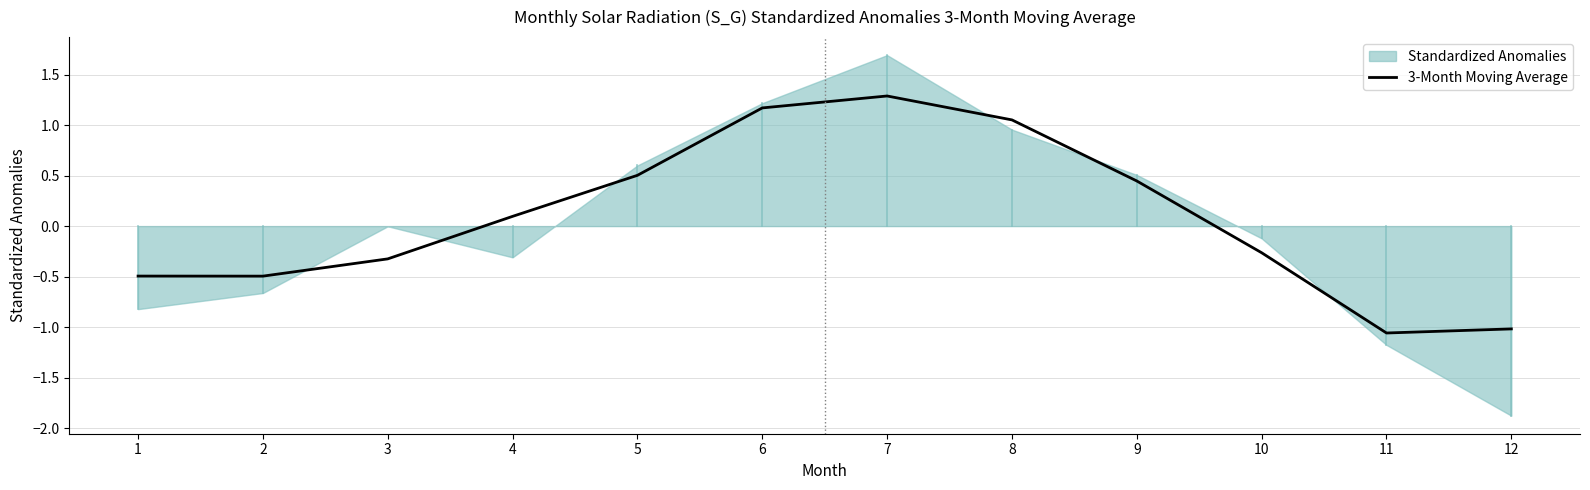

What is the change in value from 7 to 12?

-2.3